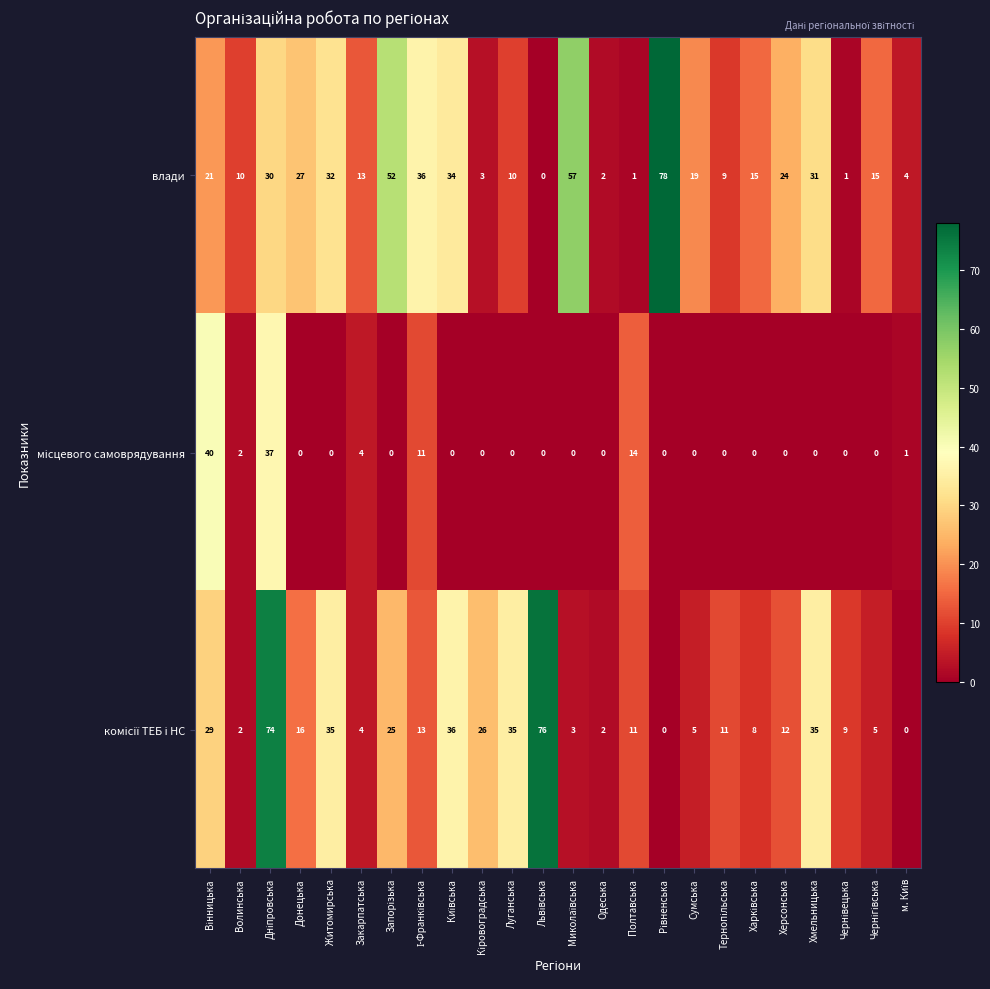

True or false: влади has a value of 47 at Житомирська.

False